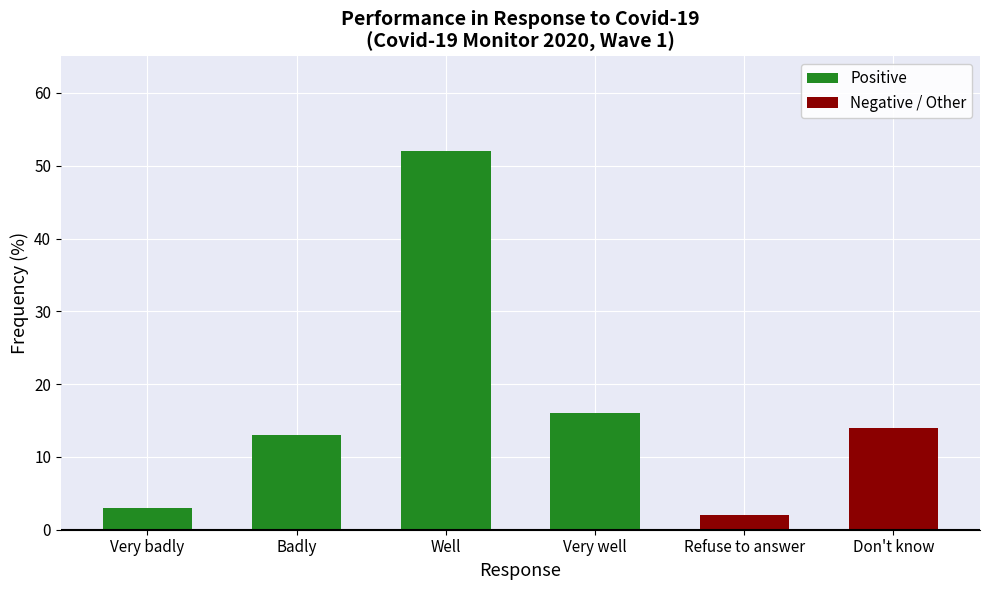

What is the label of the 3rd bar from the left?

Well